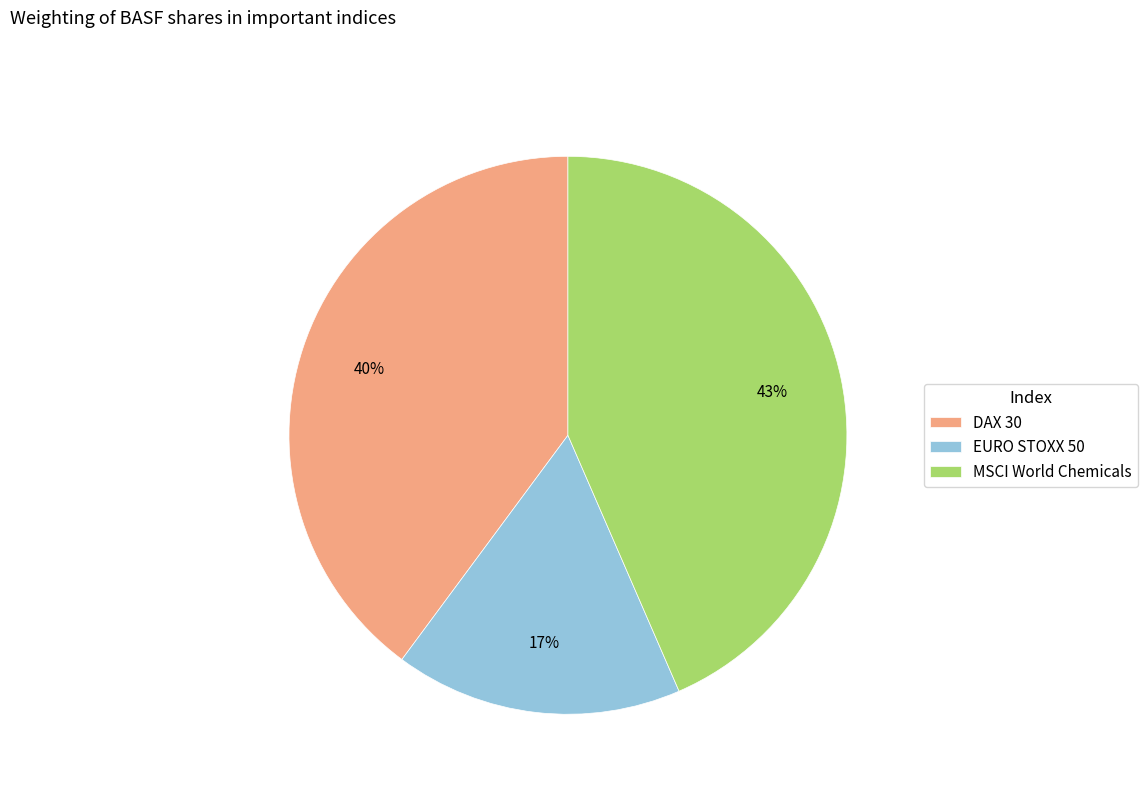

To the nearest percent, what is the average slice percentage?

33%